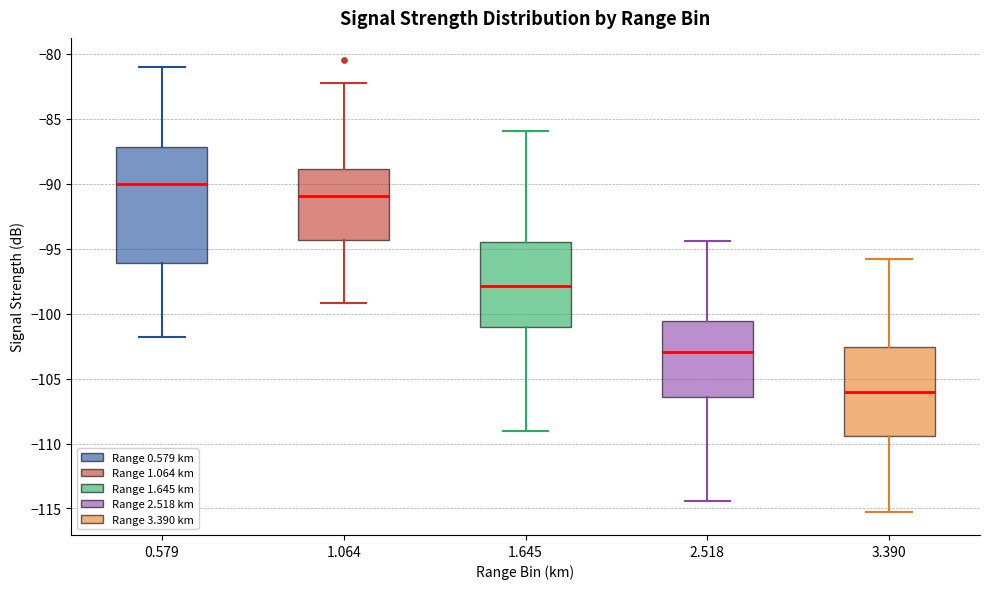

Comparing the boxes themselves (not the whiskers), which one is the tallest?

0.579